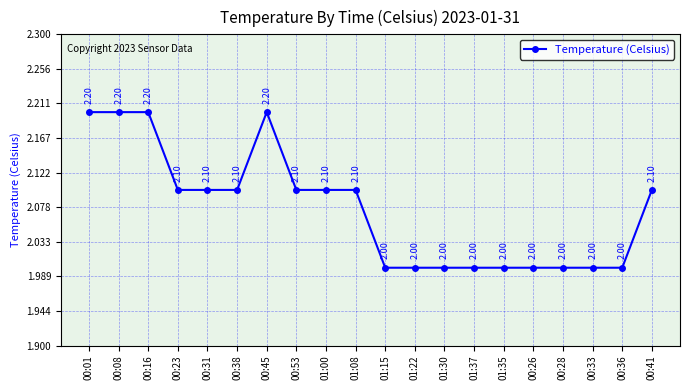

Between 00:16 and 00:38, which is larger?

00:16